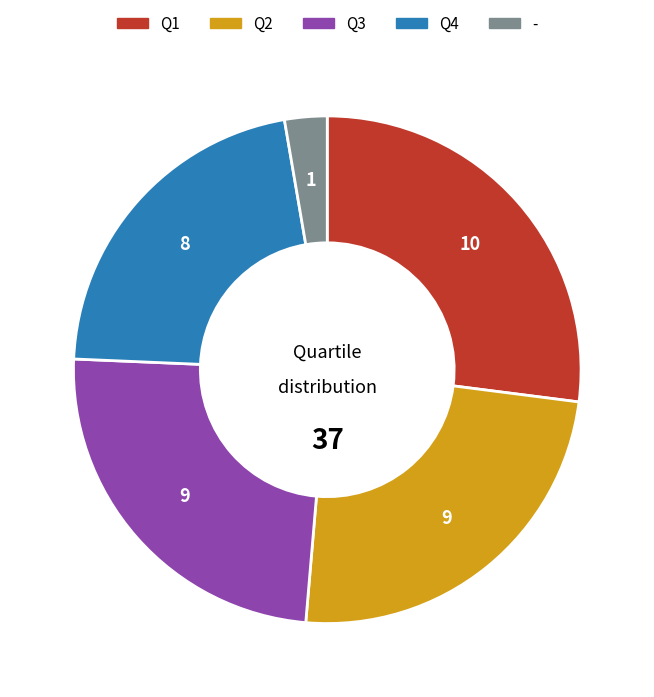

Is the sum of Q3 and Q4 greater than half?

No